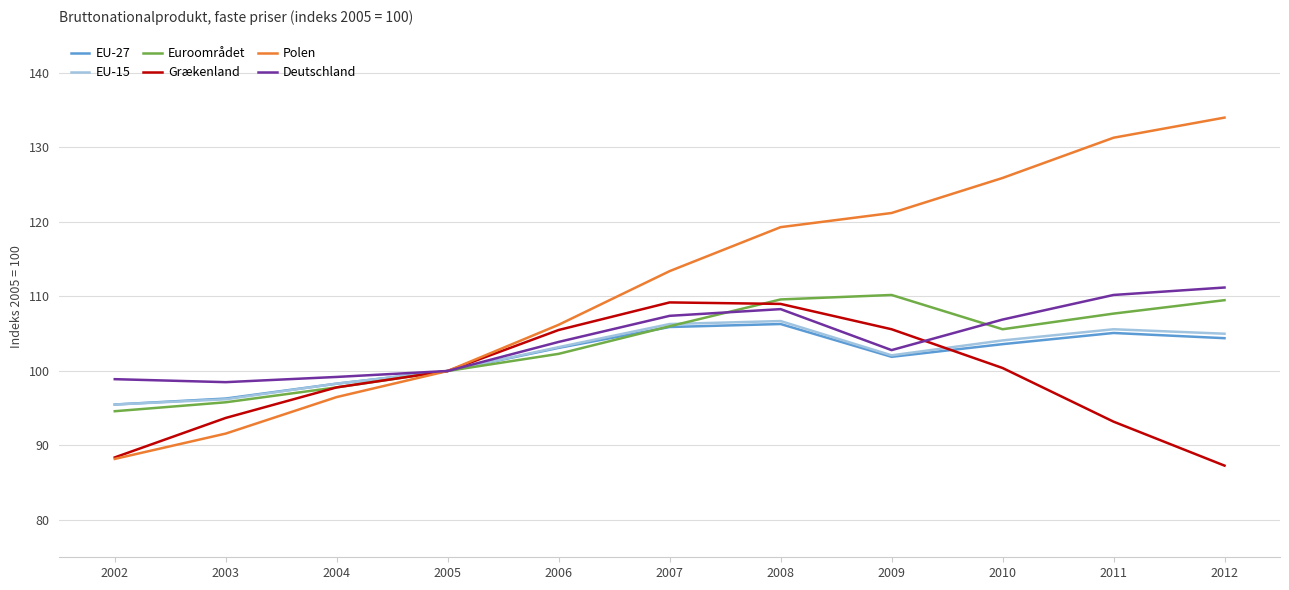

What are all the series names shown in the legend?

EU-27, EU-15, Euroområdet, Grækenland, Polen, Deutschland